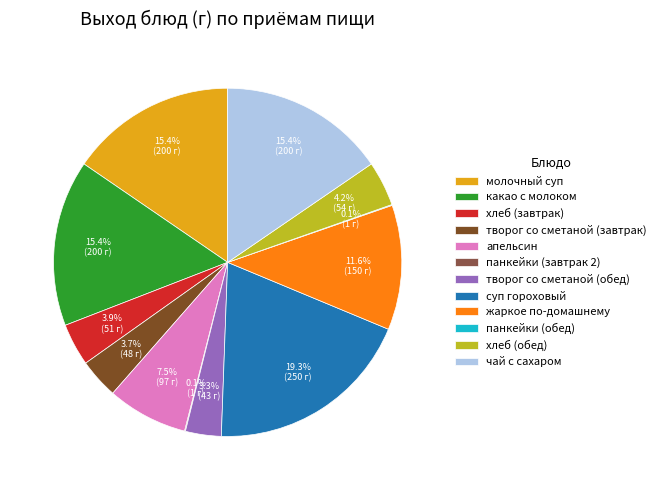

Combined, what portion of the pie is молочный суп and апельсин?

22.9%